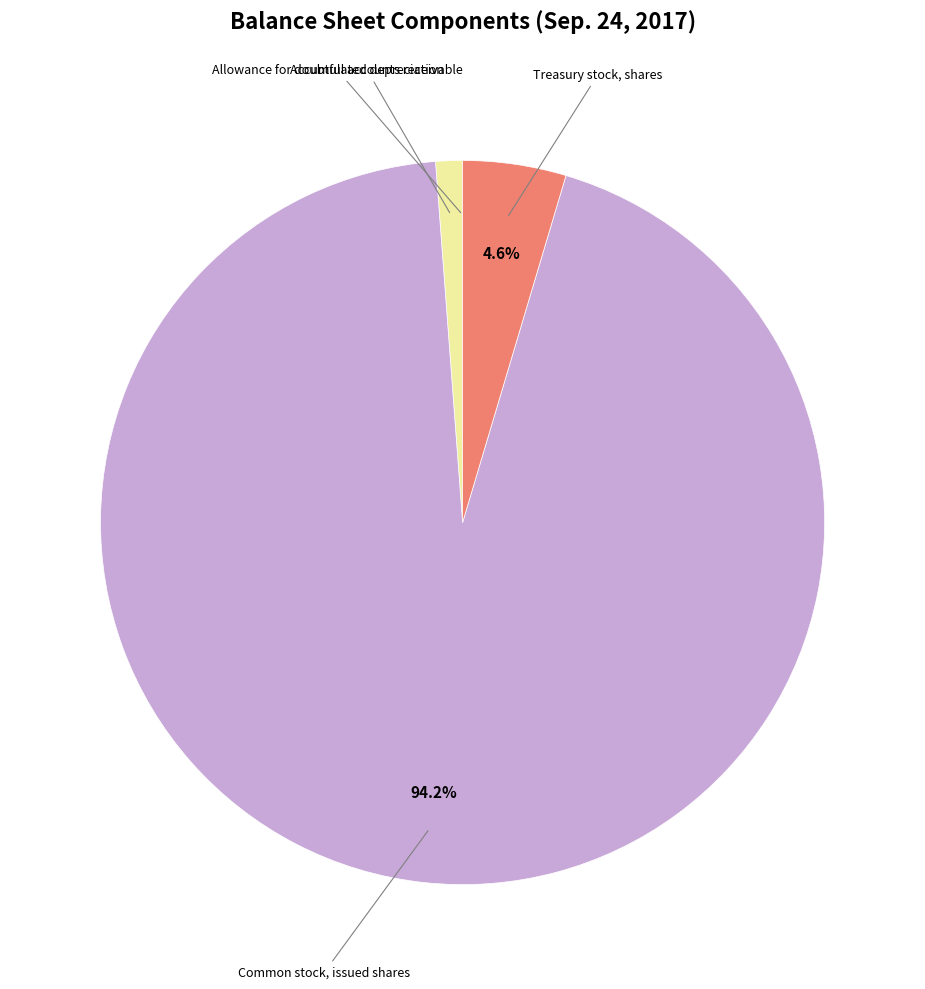

Which slice represents more than half of the pie?

Common stock, issued shares